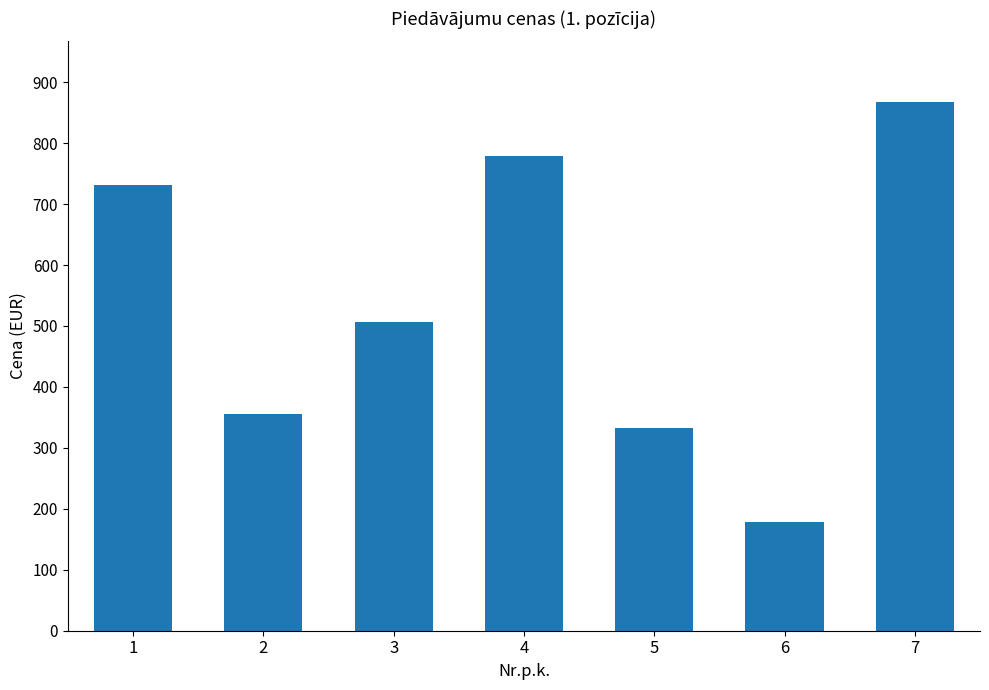

How many data points are less than 507?

3